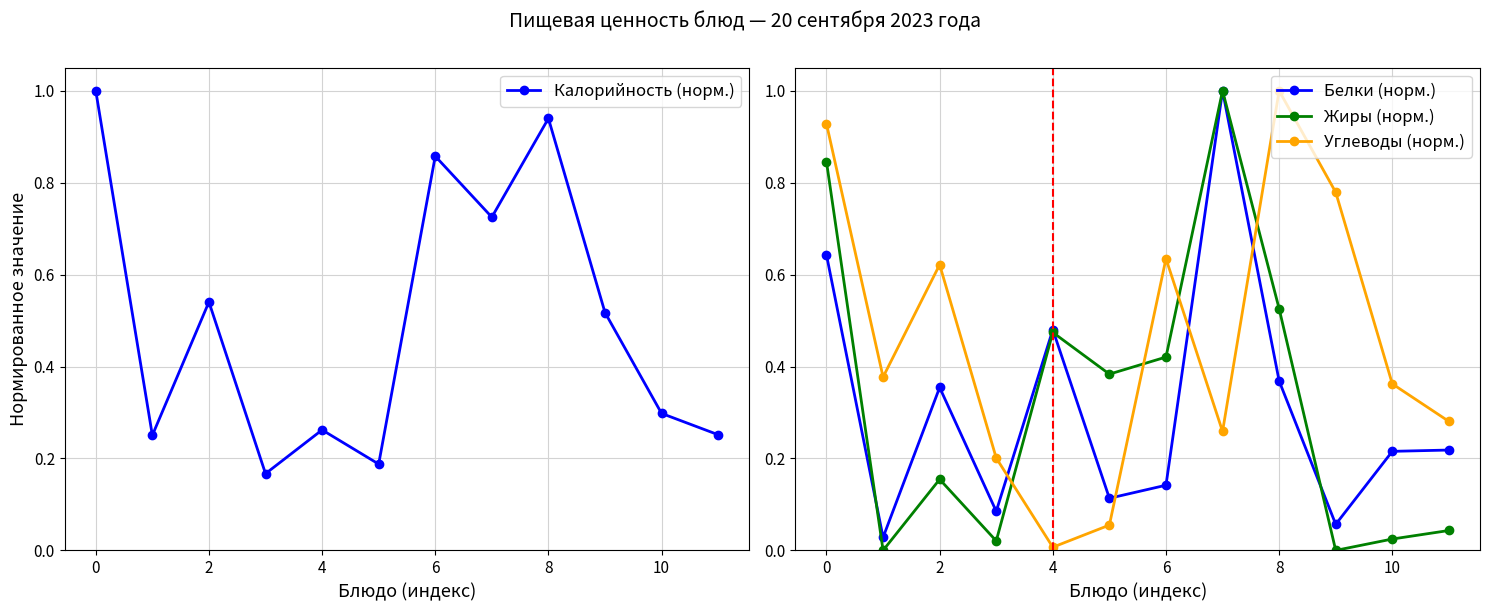

How many interior local peaks does the Углеводы (норм.) series have?

3